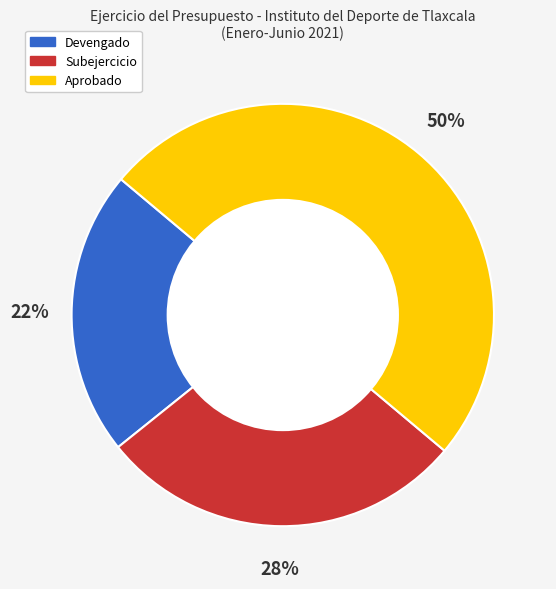

How many slices are in this pie chart?

3